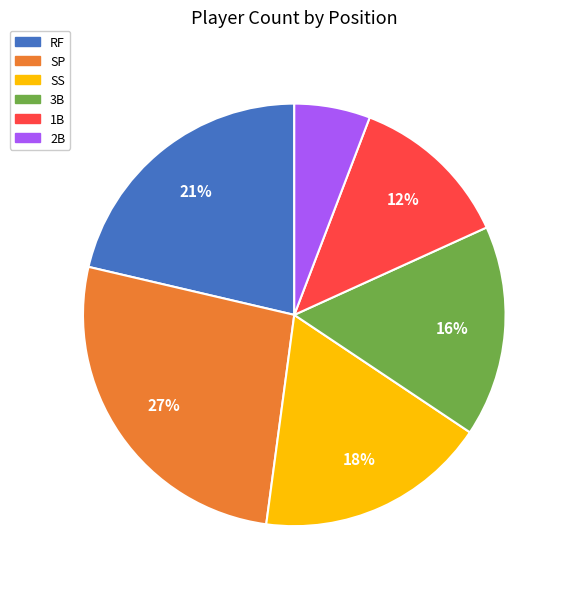

Is there any slice that represents more than half of the pie?

No